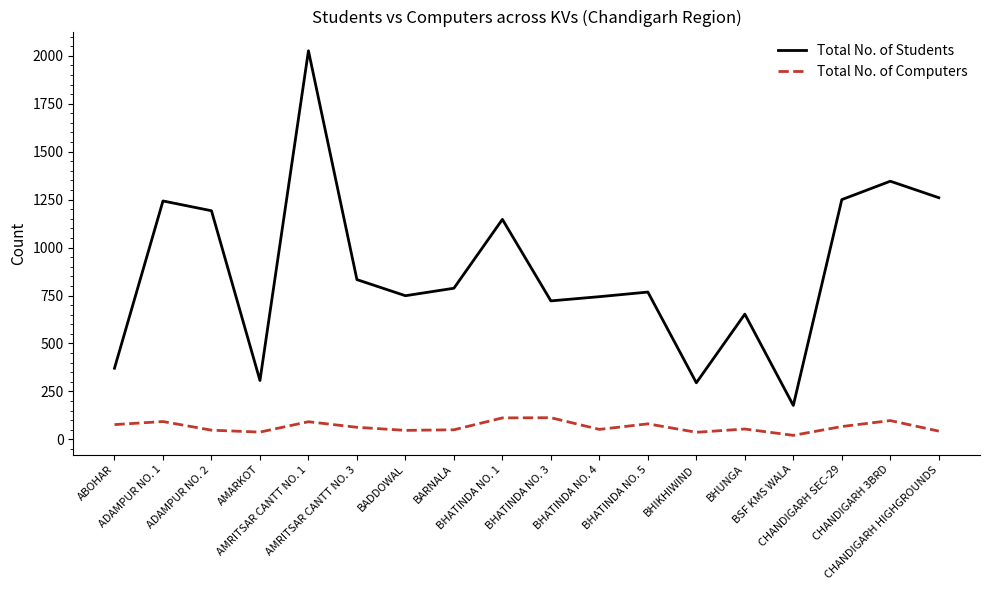

Where is the first local maximum for Total No. of Students?

ADAMPUR NO. 1